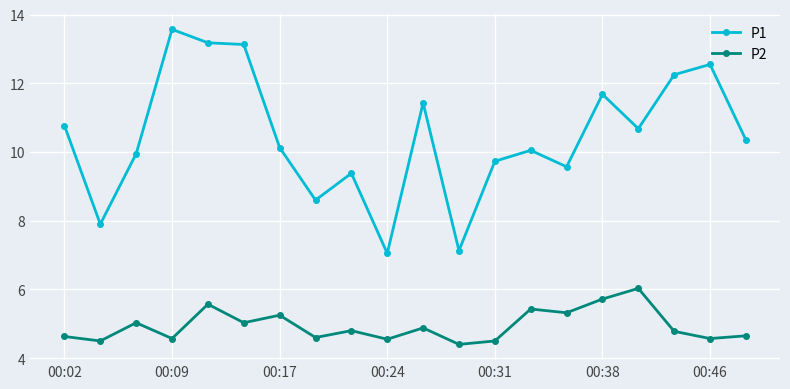

How many lines are shown in the chart?

2